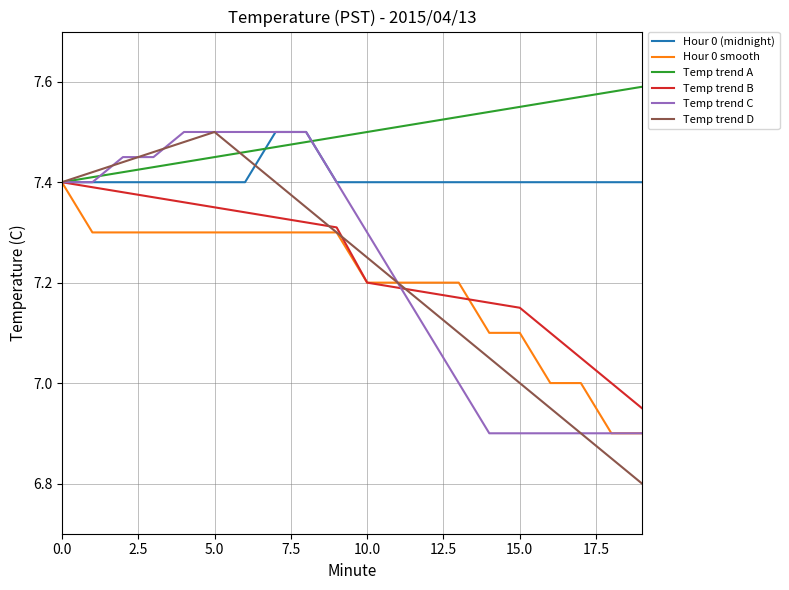

Which series has the largest range (max minus min)?

Temp trend D